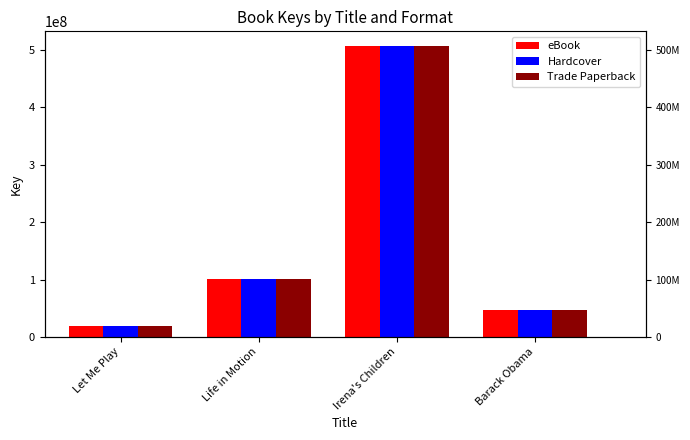

At which label is Trade Paperback closest to 263533938?

Life in Motion